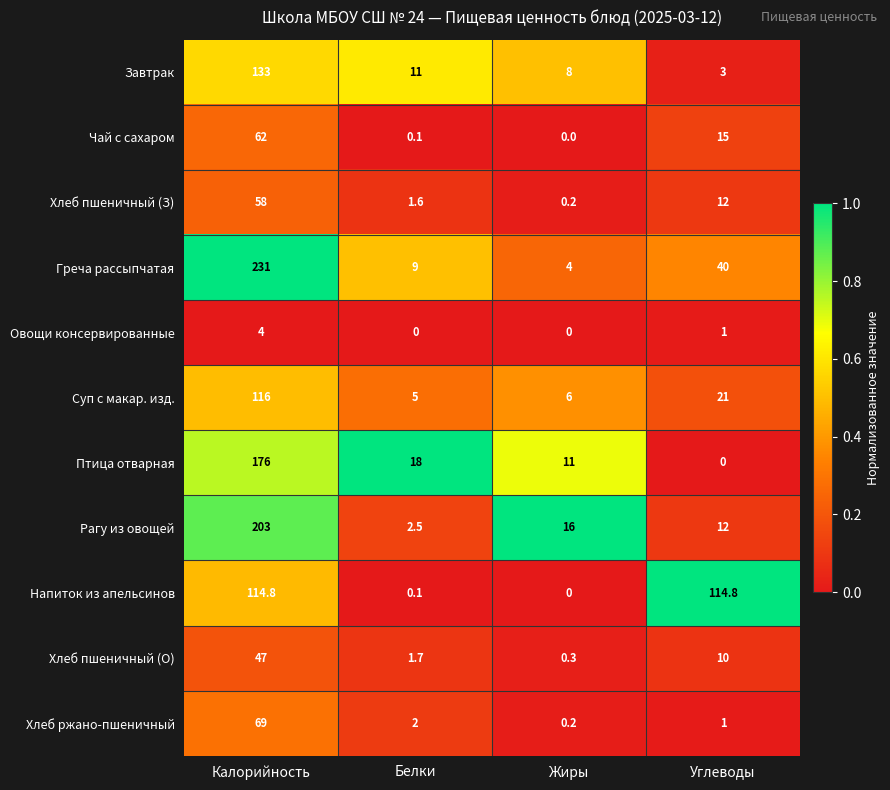

At which label does Суп с макар. изд. first exceed 21?

Калорийность